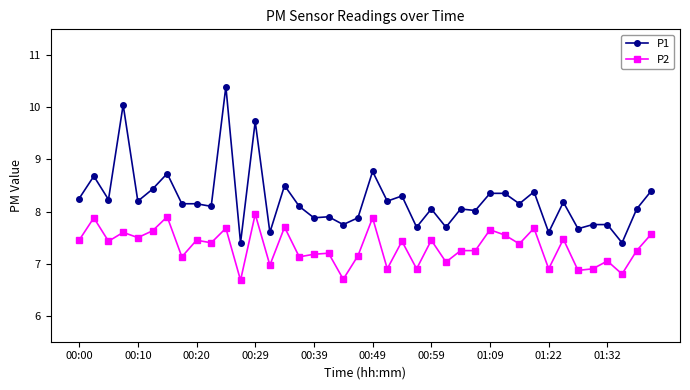

Which series has the largest range (max minus min)?

P1